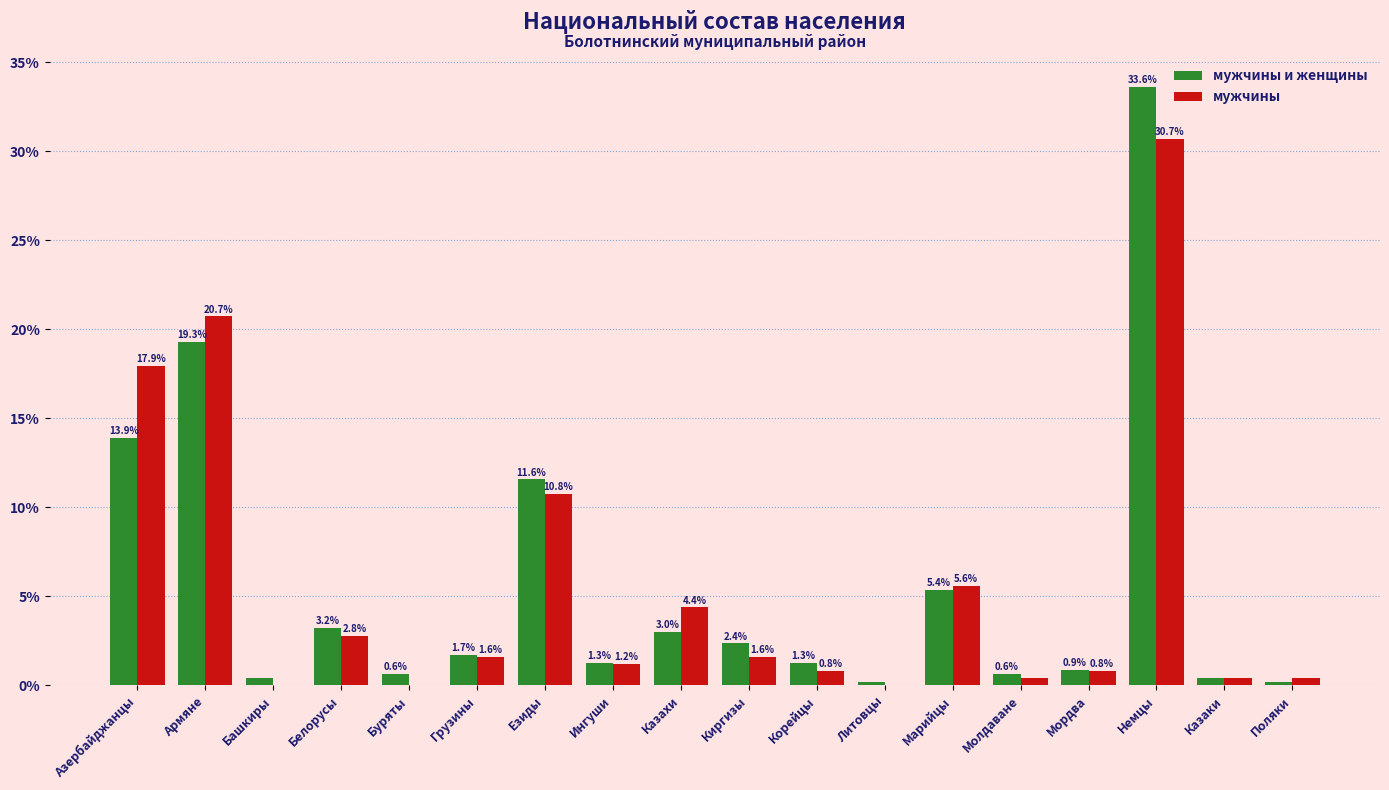

At which label does мужчины и женщины first exceed 1?

Азербайджанцы